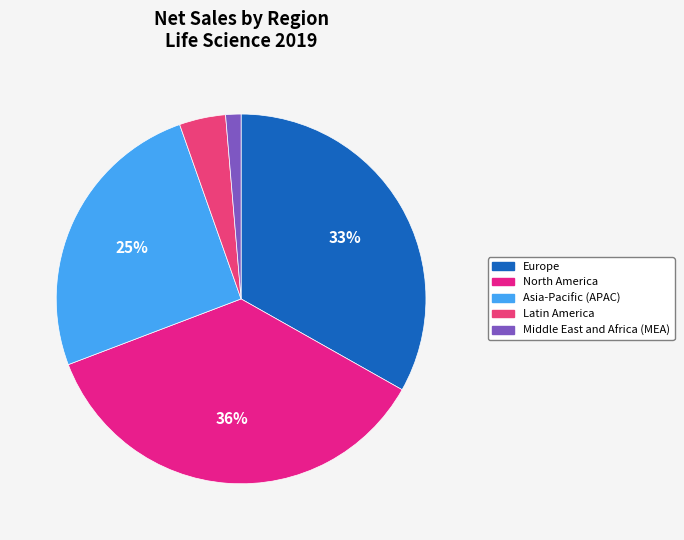

Rank the categories by value from lowest to highest.

Middle East and Africa (MEA), Latin America, Asia-Pacific (APAC), Europe, North America